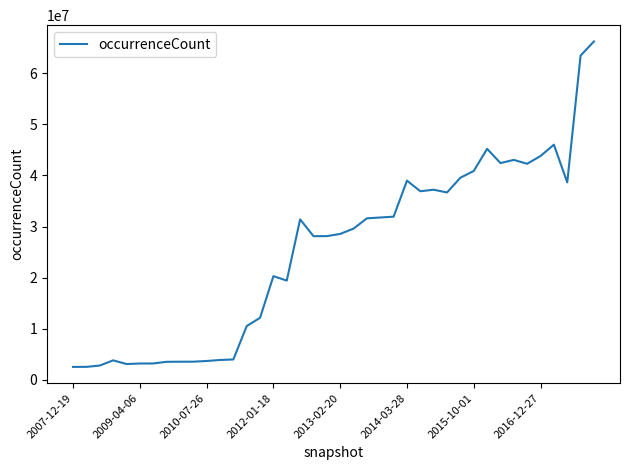

True or false: the data has more than 1 interior local peaks.

True